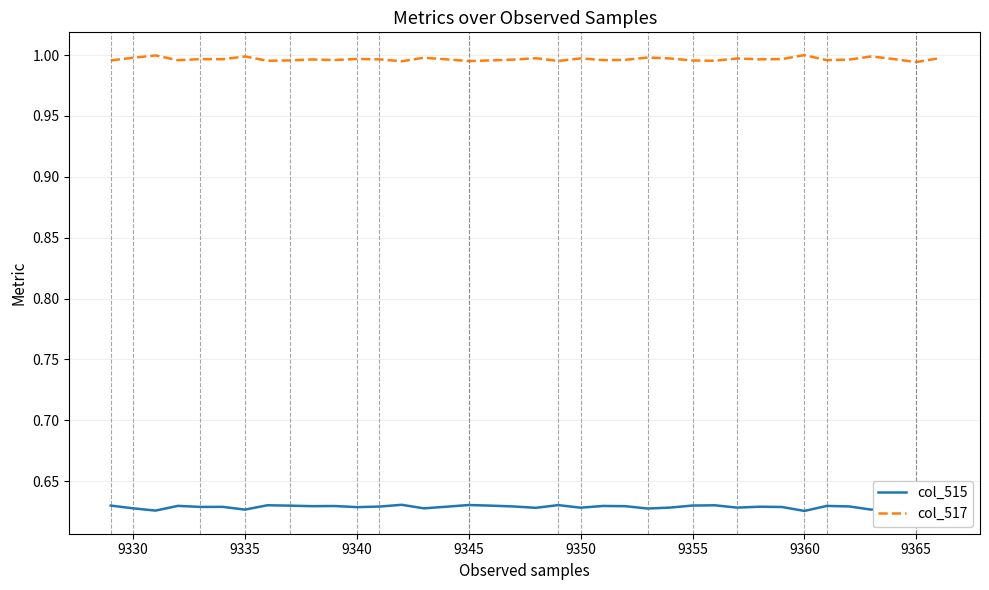

What is the maximum value shown in the chart?

1.0